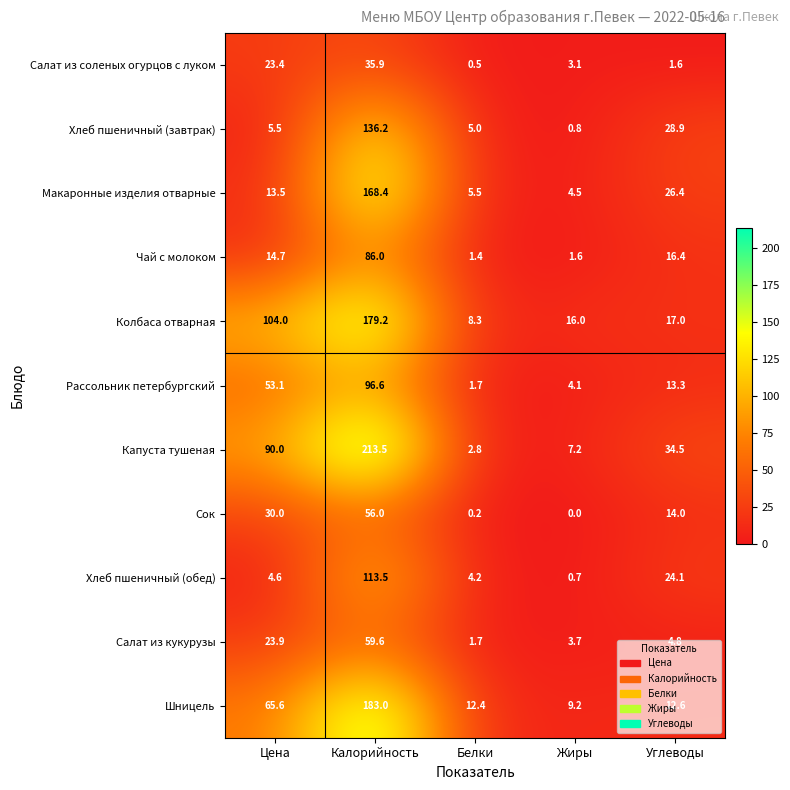

At which label is Чай с молоком closest to 43?

Углеводы